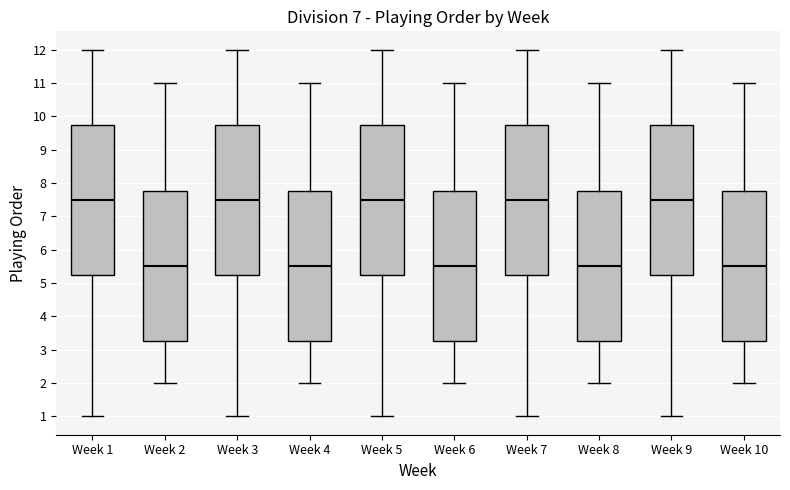

Reading left to right, read every box against the y-axis: the position of its median line, the range the box covers, and the ends of its whiskers. The values are not printed on the chart, so give them approximately, as read against the axis.

Week 1: median 7.5, box 5.3 to 9.8, whiskers 1.0 to 12.0
Week 2: median 5.5, box 3.3 to 7.8, whiskers 2.0 to 11.0
Week 3: median 7.5, box 5.3 to 9.8, whiskers 1.0 to 12.0
Week 4: median 5.5, box 3.3 to 7.8, whiskers 2.0 to 11.0
Week 5: median 7.5, box 5.3 to 9.8, whiskers 1.0 to 12.0
Week 6: median 5.5, box 3.3 to 7.8, whiskers 2.0 to 11.0
Week 7: median 7.5, box 5.3 to 9.8, whiskers 1.0 to 12.0
Week 8: median 5.5, box 3.3 to 7.8, whiskers 2.0 to 11.0
Week 9: median 7.5, box 5.3 to 9.8, whiskers 1.0 to 12.0
Week 10: median 5.5, box 3.3 to 7.8, whiskers 2.0 to 11.0